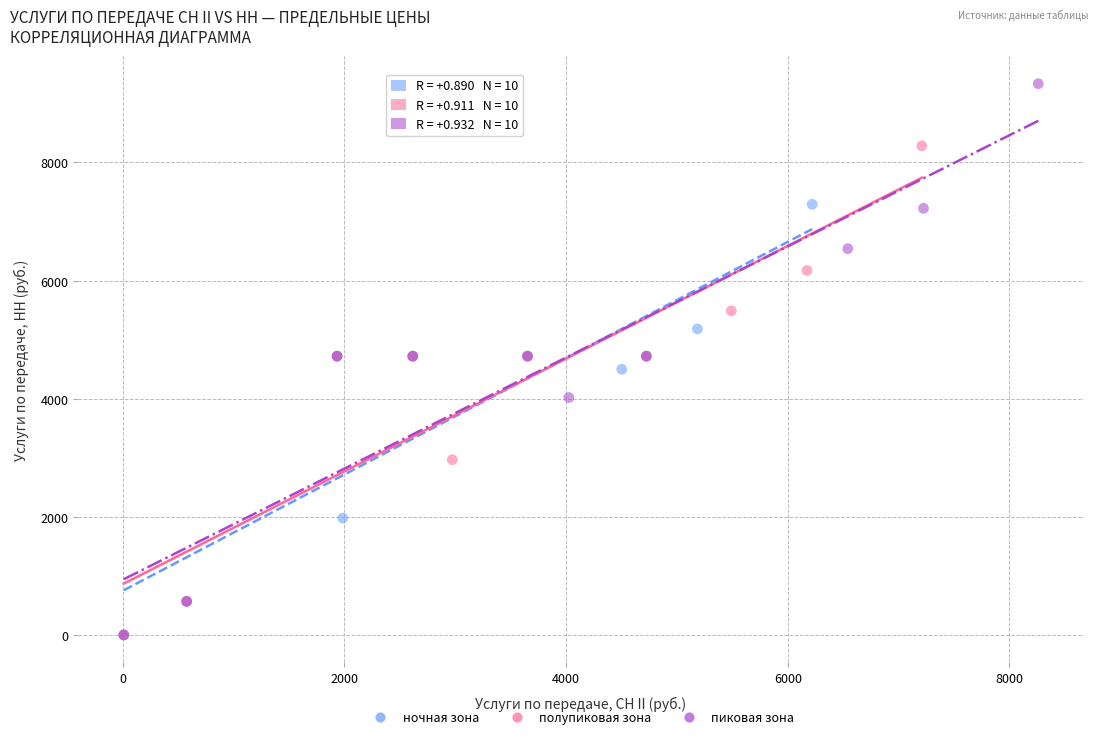

Which series has the largest Y range (max minus min)?

пиковая зона